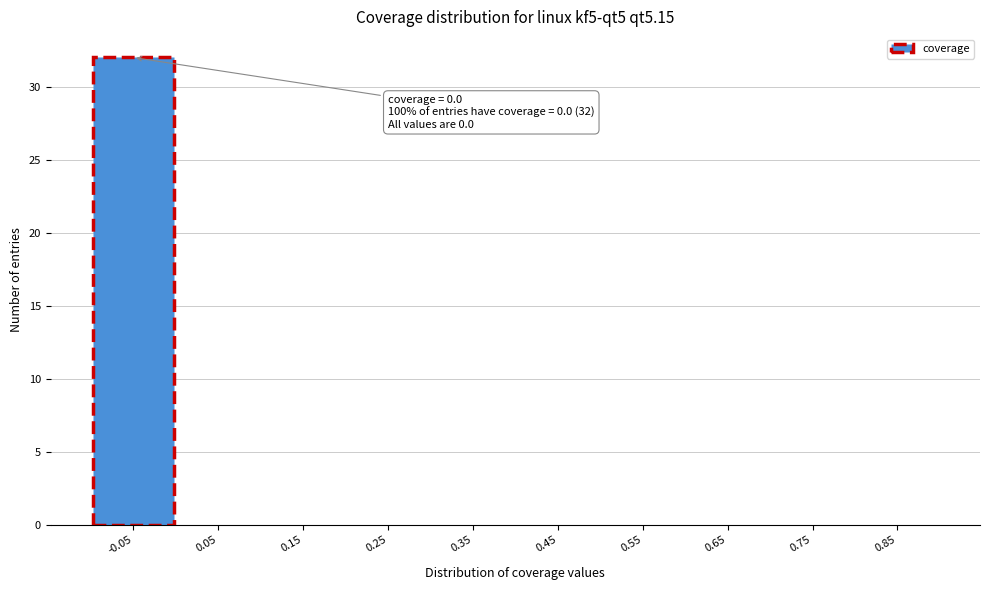

Reading left to right, transcribe all the data shown in this chart.

-0.05=32	0.05=0	0.15=0	0.25=0	0.35=0	0.45=0	0.55=0	0.65=0	0.75=0	0.85=0